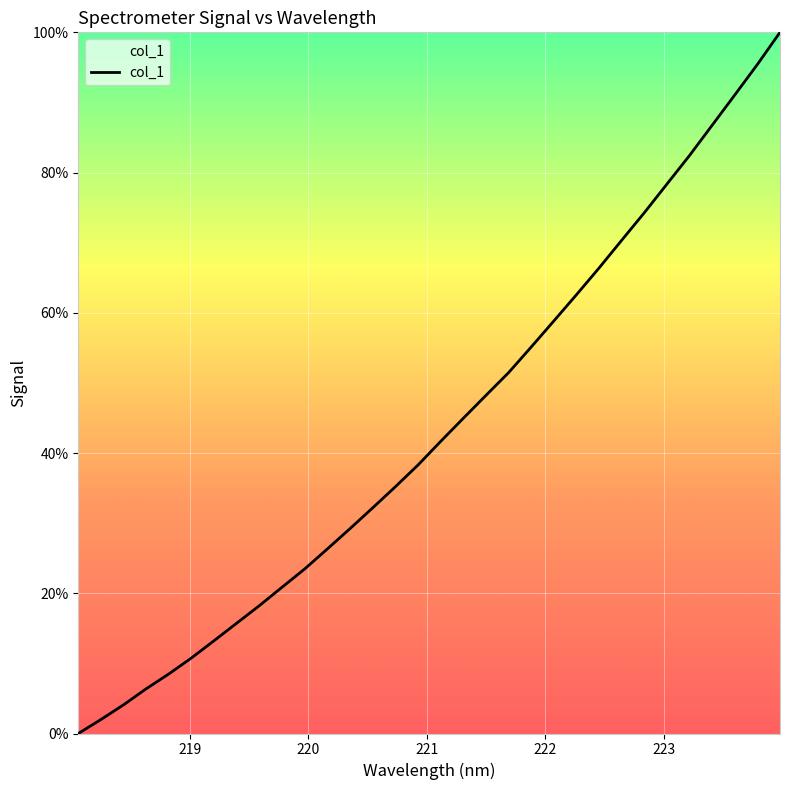

What is the difference between the maximum and minimum values?

100.0